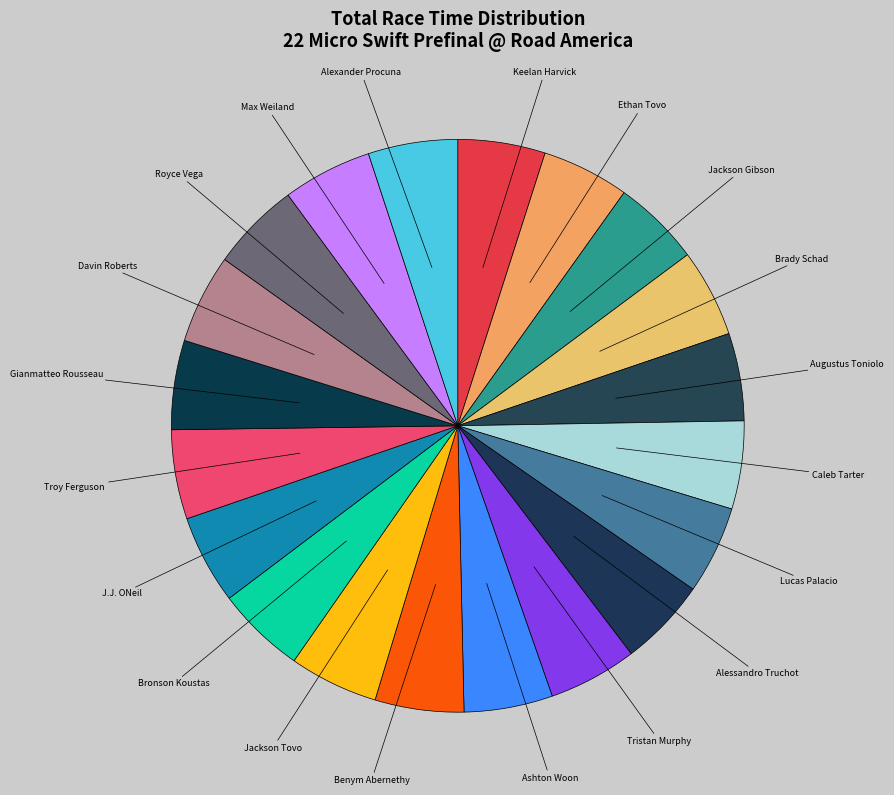

How many segments does this pie chart have?

20